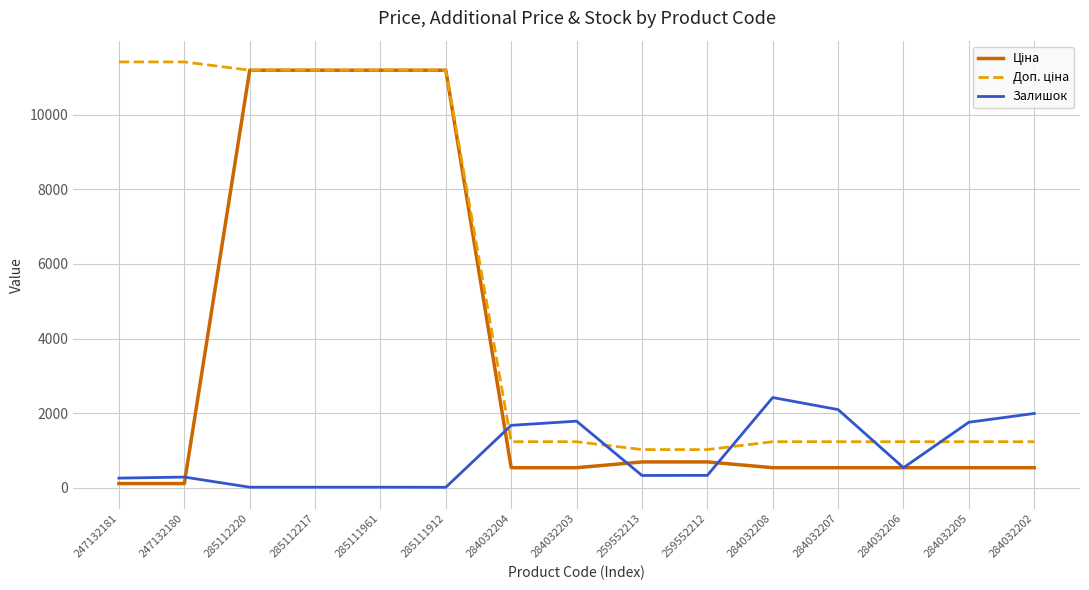

What position from the right is 285112217?

12